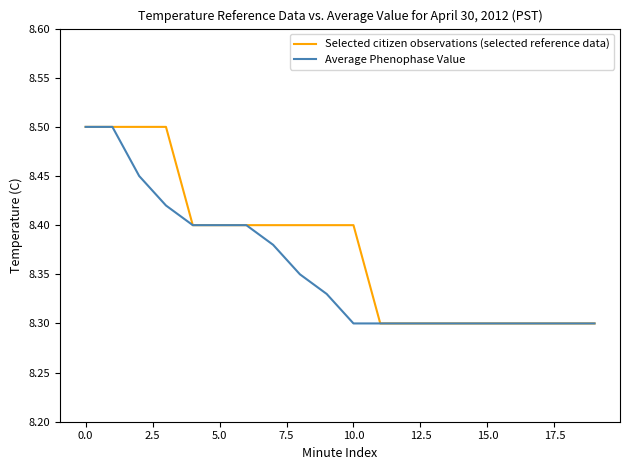

What is the difference between the second highest and minimum values in the Selected citizen observations (selected reference data) series?

0.2